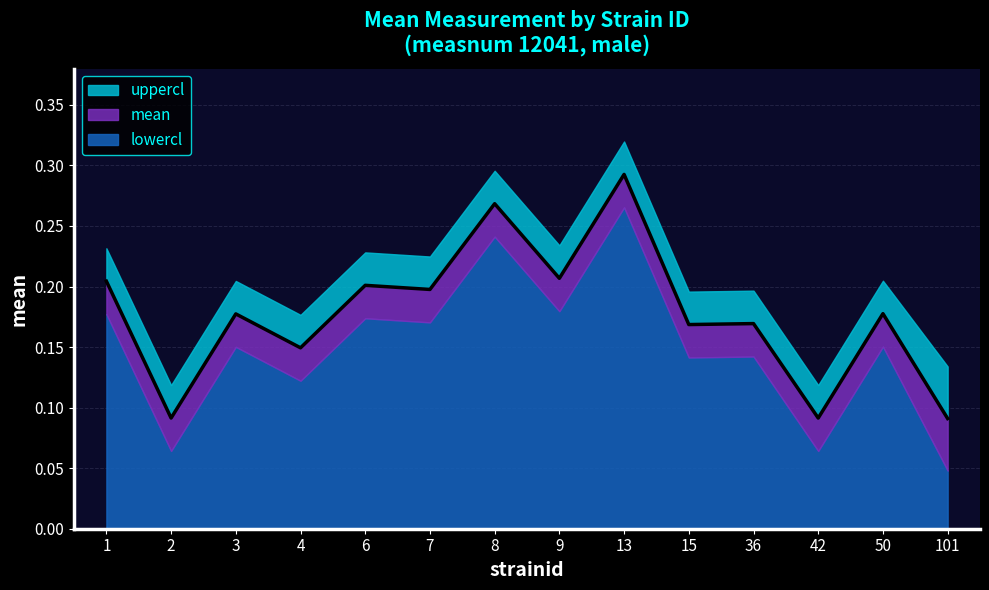

What are all the series names shown in the legend?

mean, uppercl, lowercl